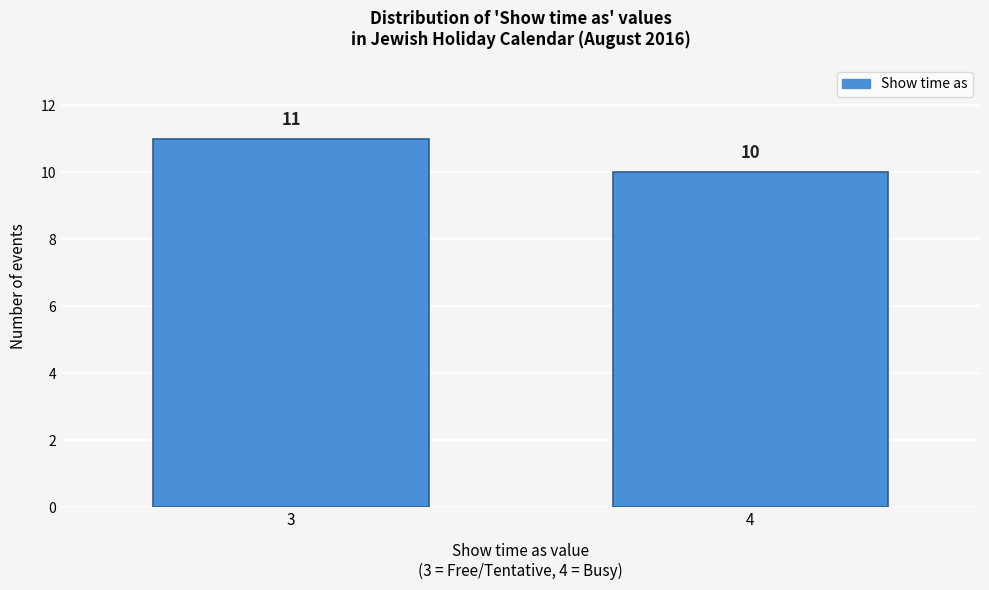

Reading left to right, extract all data points from this chart.

3=11	4=10